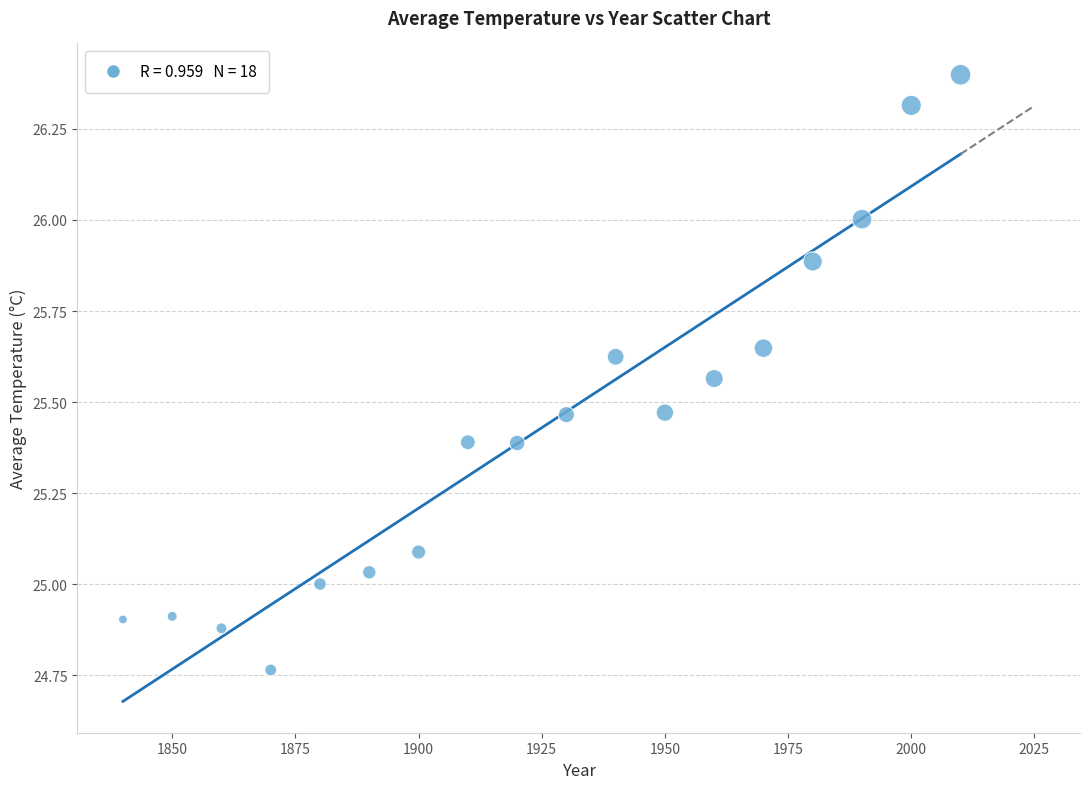

What is the range of Y values (max minus min)?

1.6